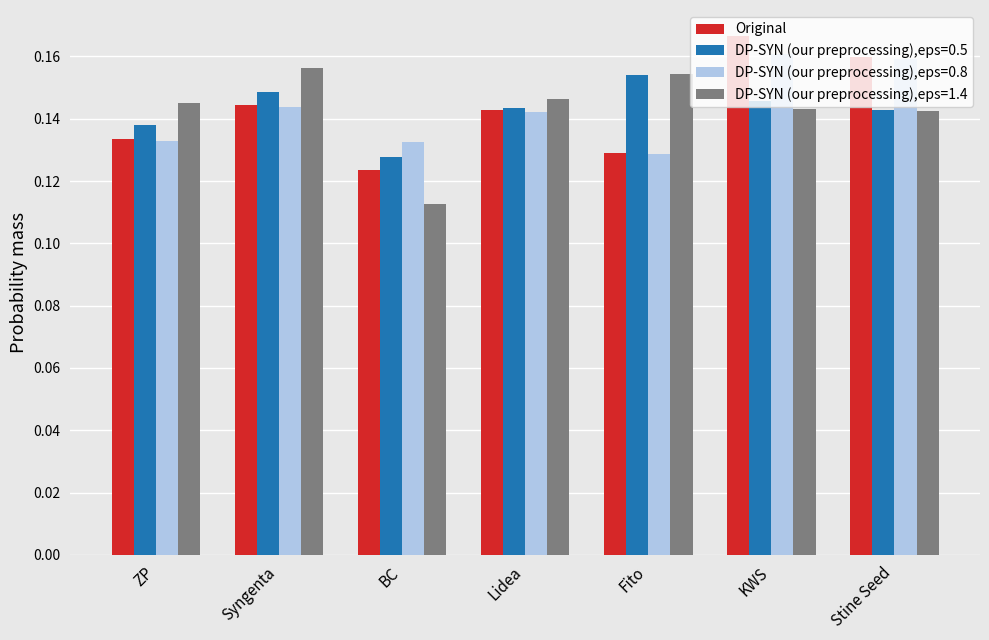

How many bars are there in total?

28